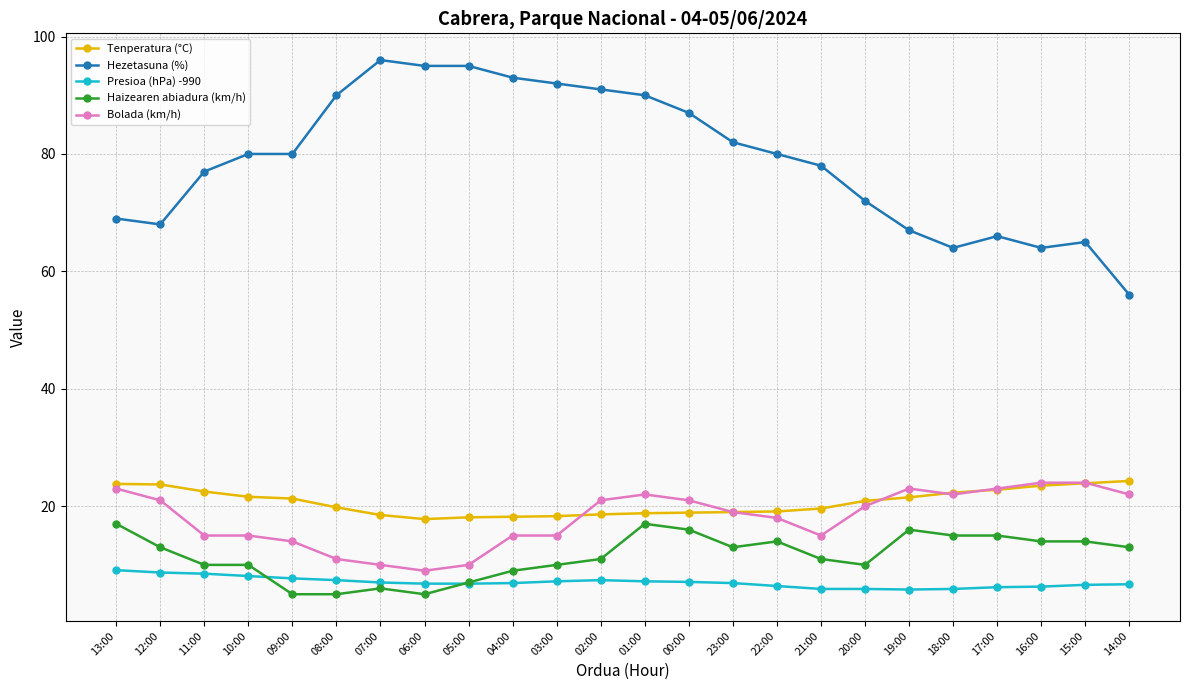

How many intersections are there between Presioa (hPa) -990 and Haizearen abiadura (km/h)?

2